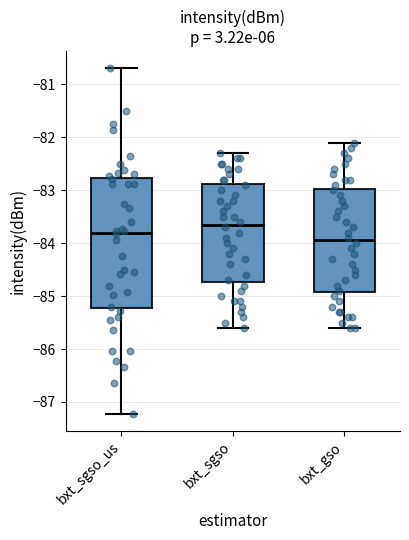

Reading left to right, transcribe this box plot: for each box, give where its median line is, the range the box spans, and where its two whiskers end, as read against the y-axis. The values are not printed on the chart, so give them approximately, as read against the axis.

bxt_sgso_us: median -83.8, box -85.2 to -82.8, whiskers -87.2 to -80.7
bxt_sgso: median -83.6, box -84.7 to -82.9, whiskers -85.6 to -82.3
bxt_gso: median -83.9, box -84.9 to -83.0, whiskers -85.6 to -82.1